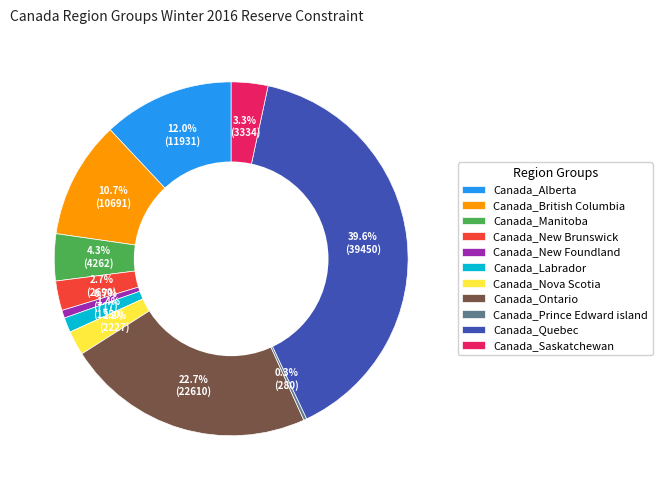

Which slice is the largest?

Canada_Quebec